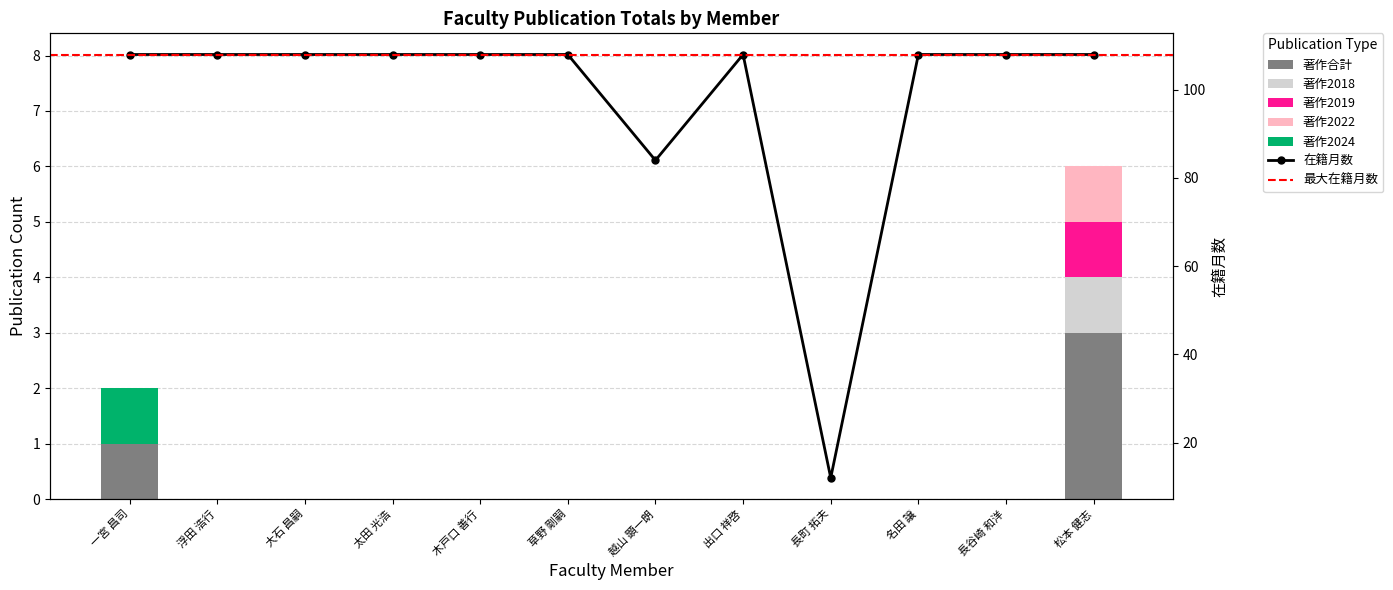

What is the label of the 3rd bar from the left?

大石 昌嗣